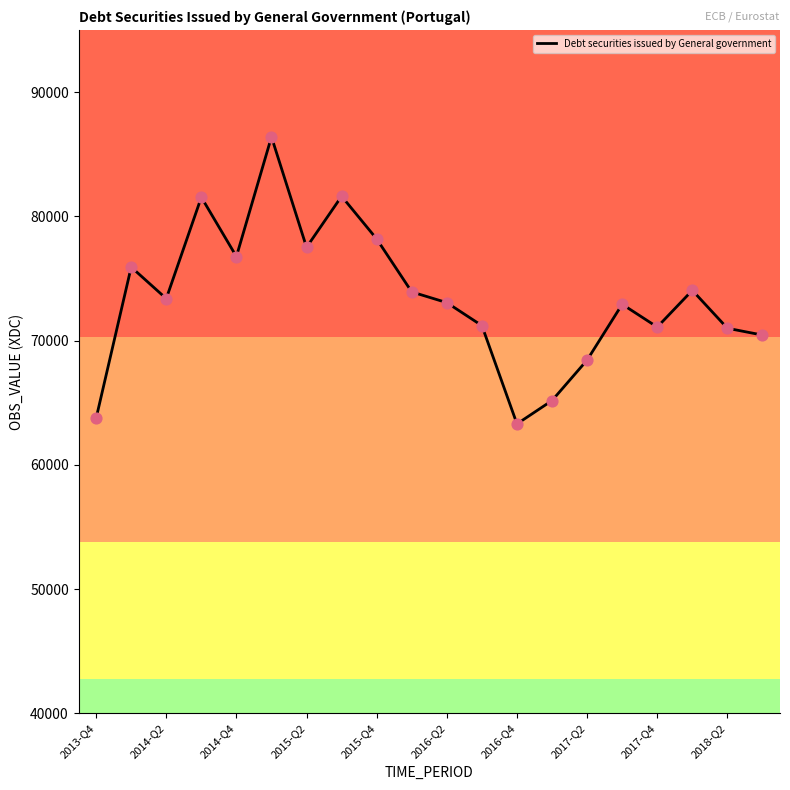

What is the maximum value shown in the chart?

86391.9